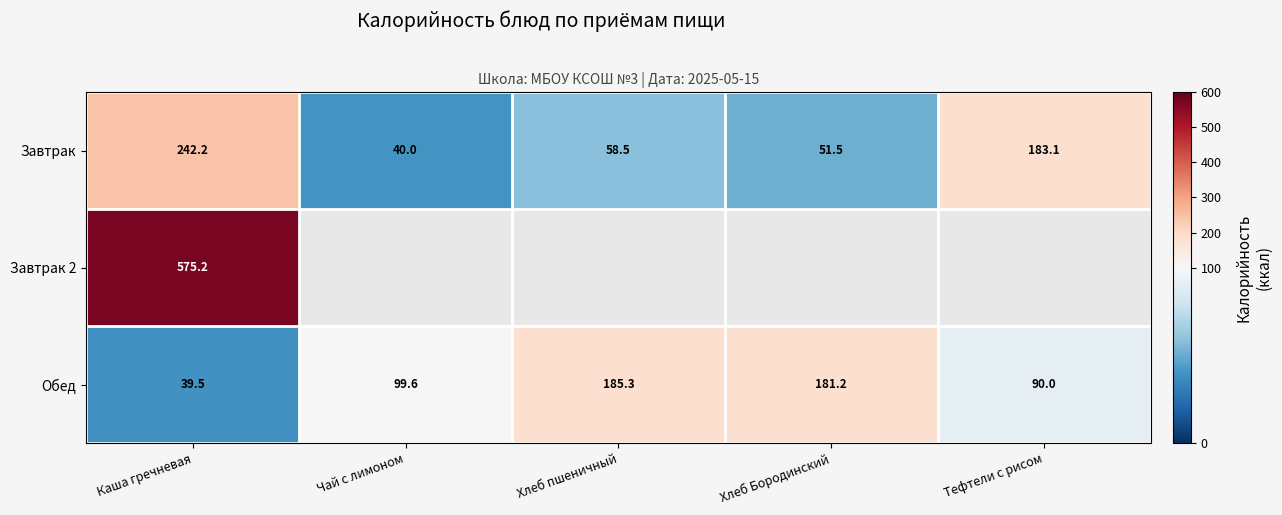

Is the value of Завтрак at Каша гречневая greater than the value of Обед at Хлеб Бородинский?

Yes